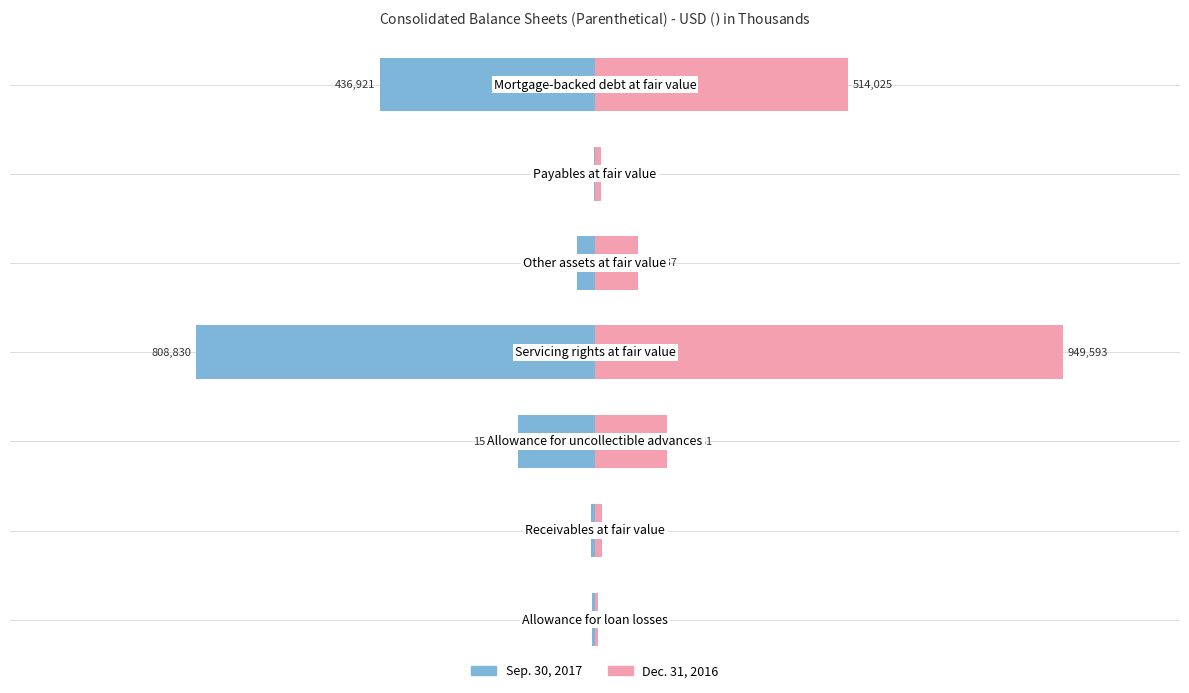

True or false: Dec. 31, 2016 has a value of 436162 at 3.

False